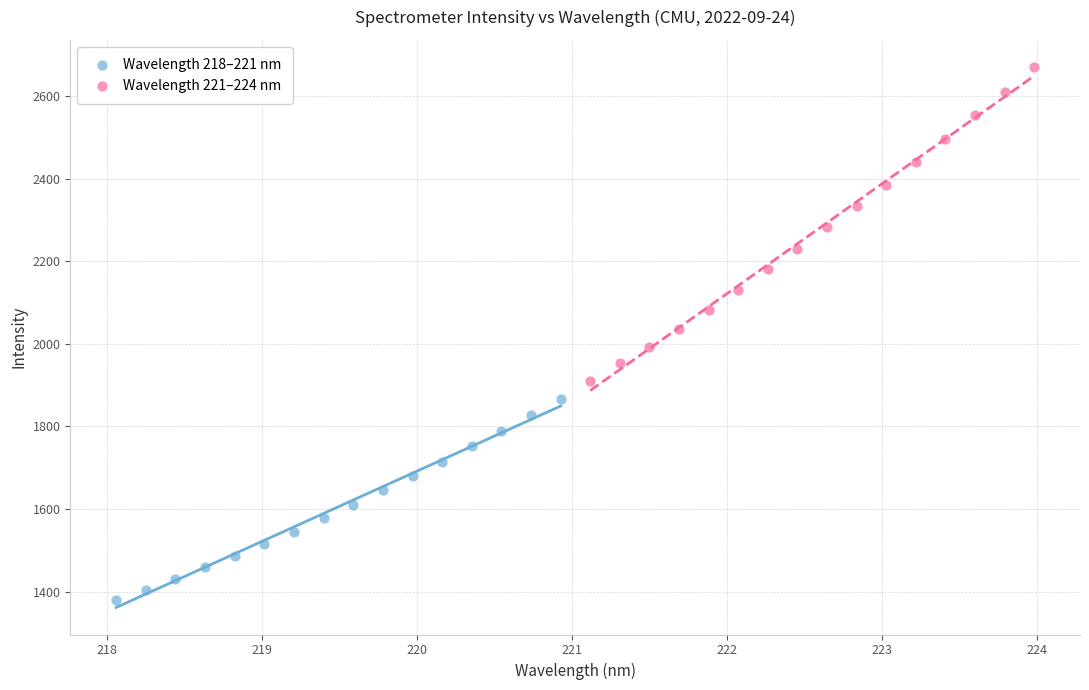

Which series contains the lowest Y value?

Wavelength 218–221 nm